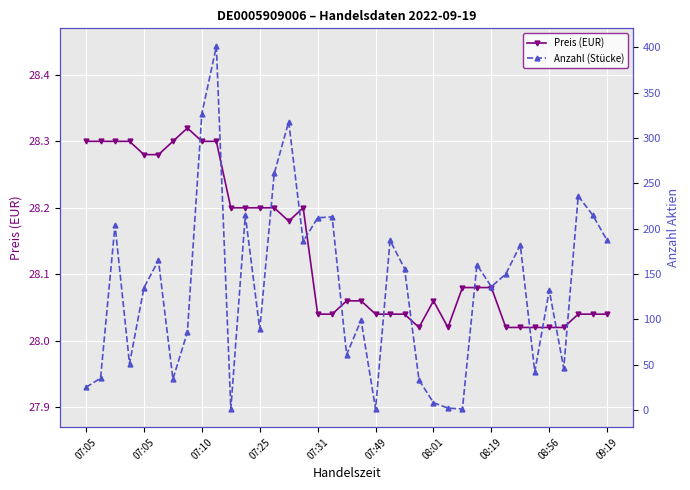

Which series changed the most between 07:05 and 08:19?

Anzahl (Stücke)